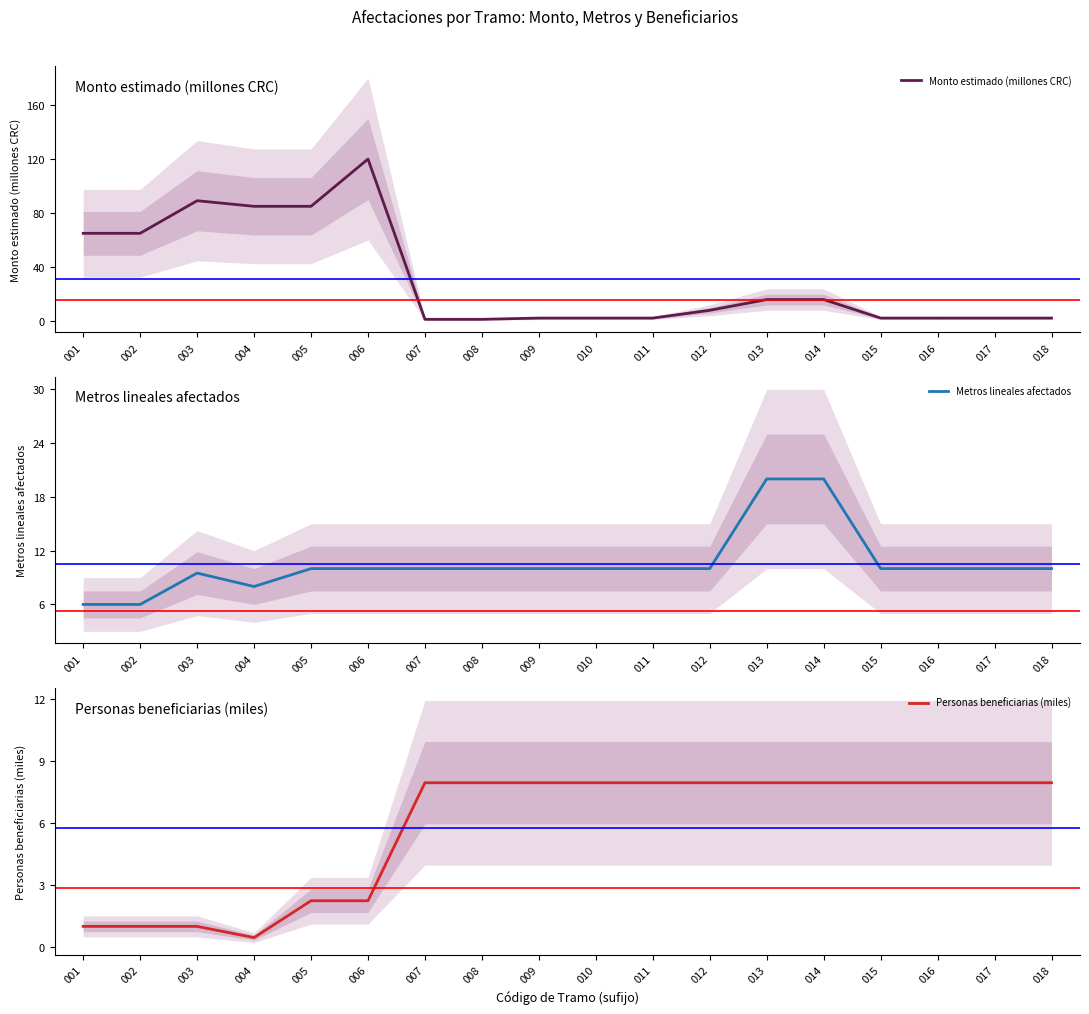

At which category is the sum across all series the highest?

006